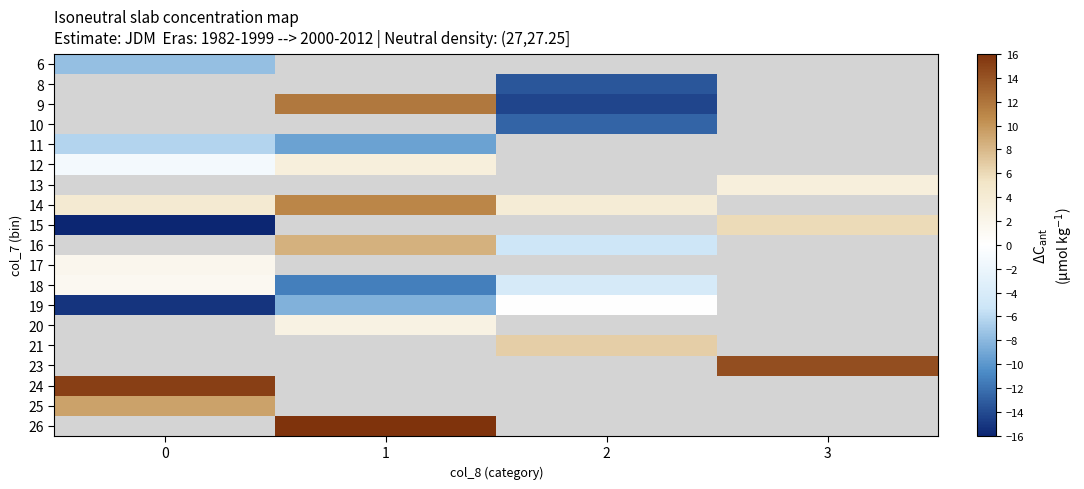

Is the value of 12 at 3 greater than the value of 20 at 3?

No